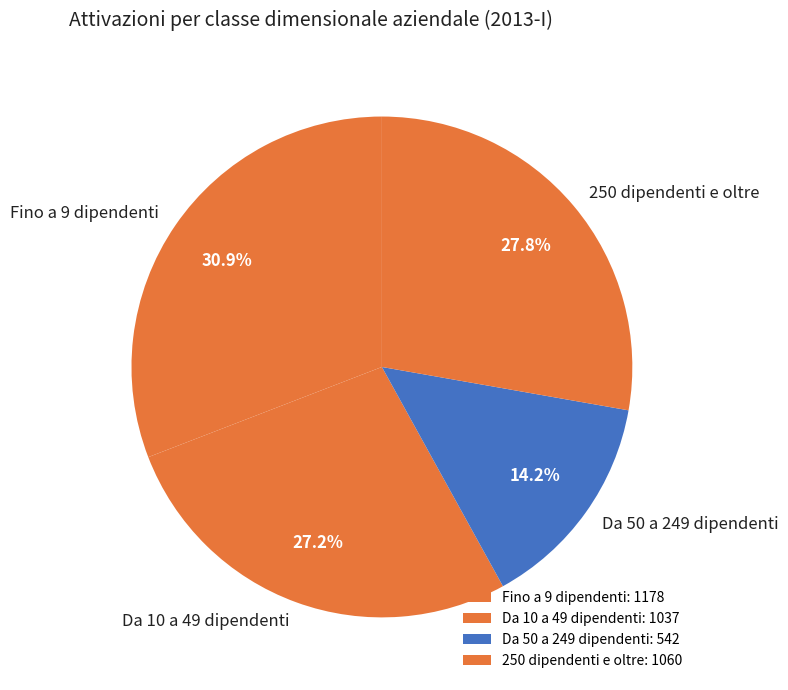

To the nearest percent, what is the difference between the largest and smallest slice percentages?

17%